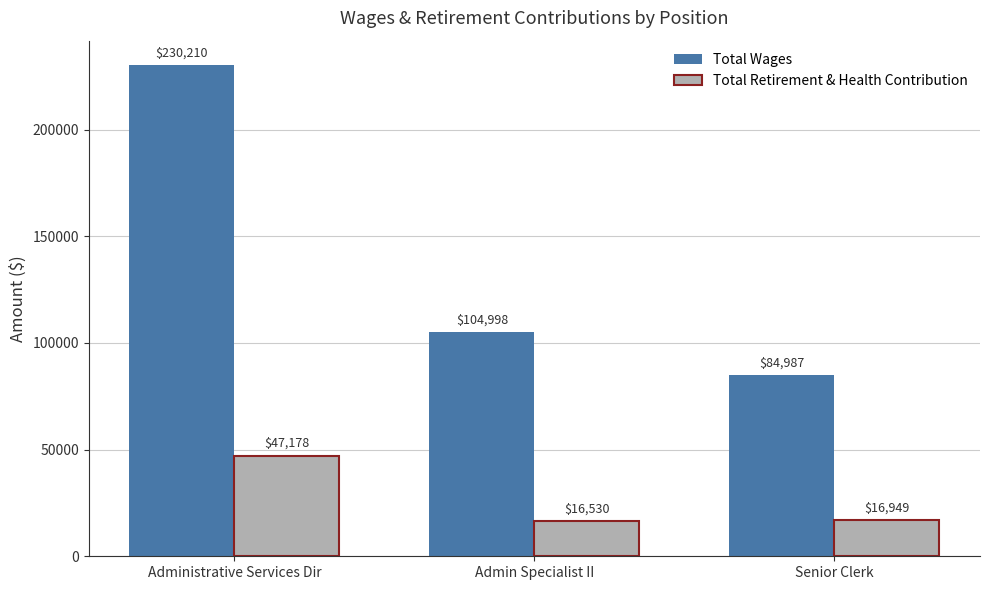

Which category has the highest value in the Total Wages series?

Administrative Services Dir